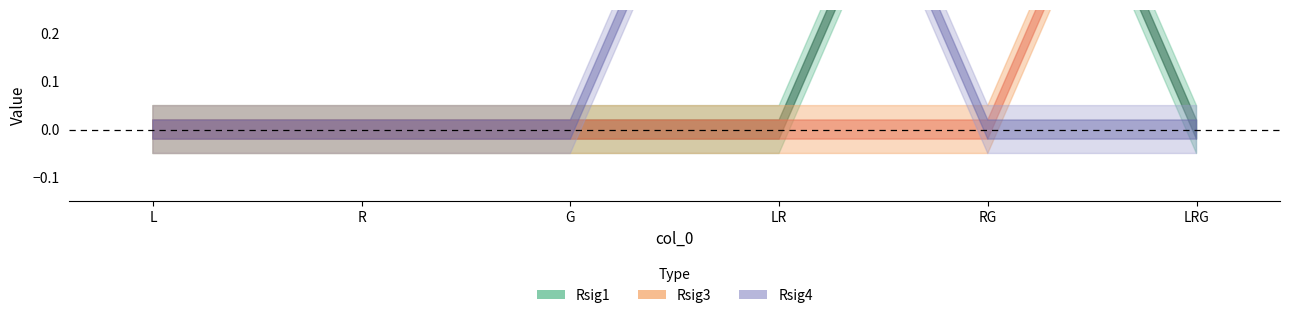

Rank the categories by Rsig4 value from lowest to highest.

L, R, G, RG, LRG, LR